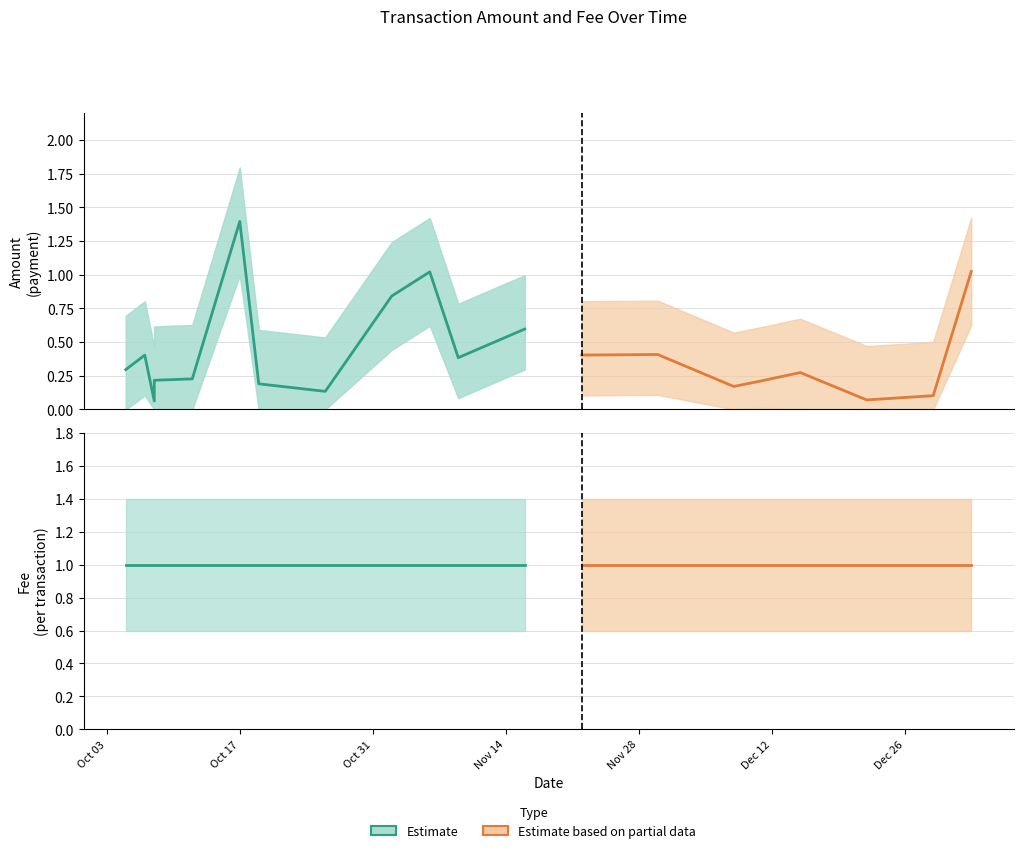

Which series has the widest spread of values?

Amount